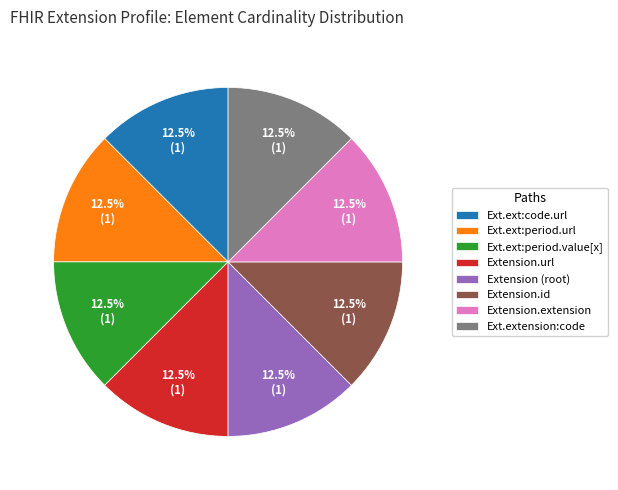

Does Extension.id account for over 50% of the chart?

No